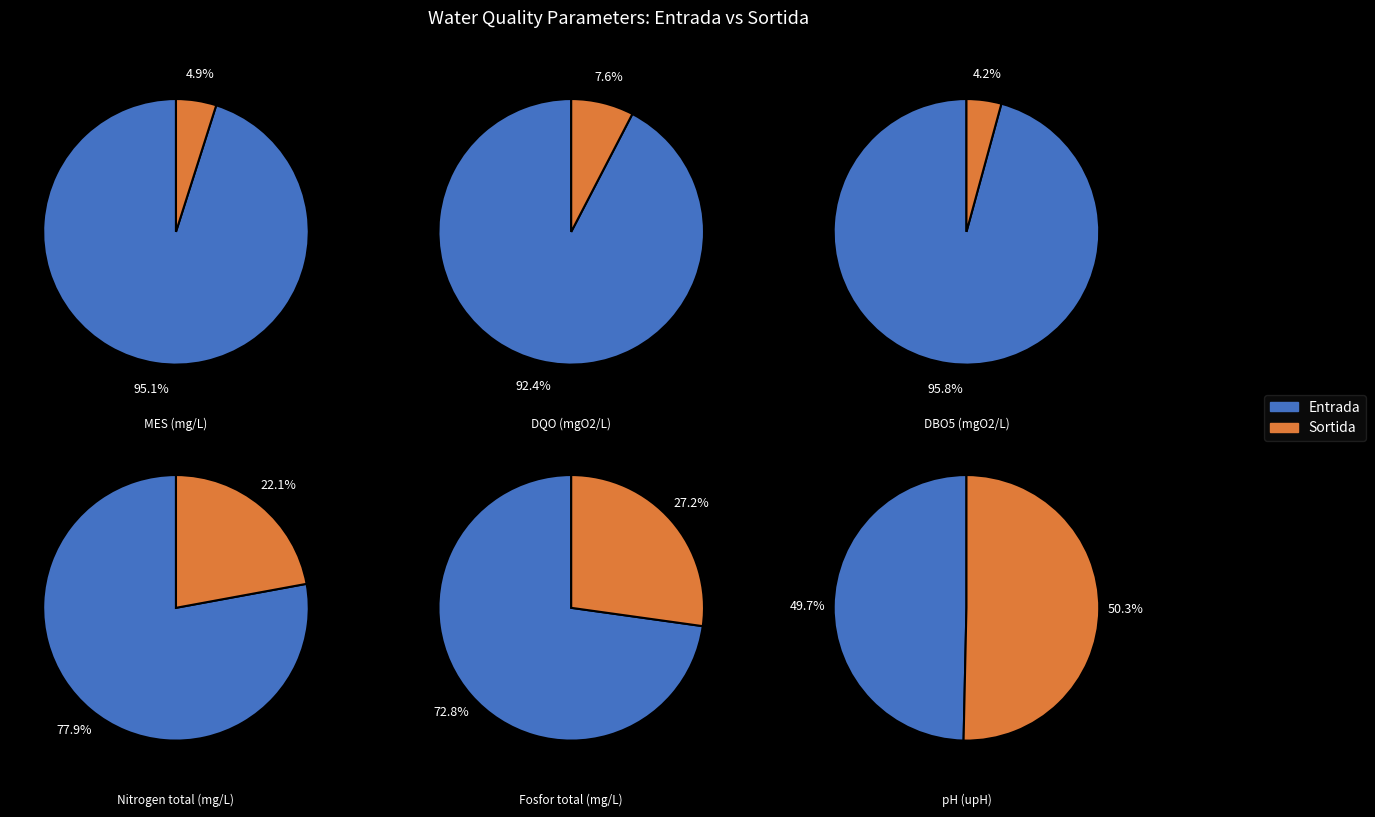

To the nearest percent, what portion does 1 represent?

5%